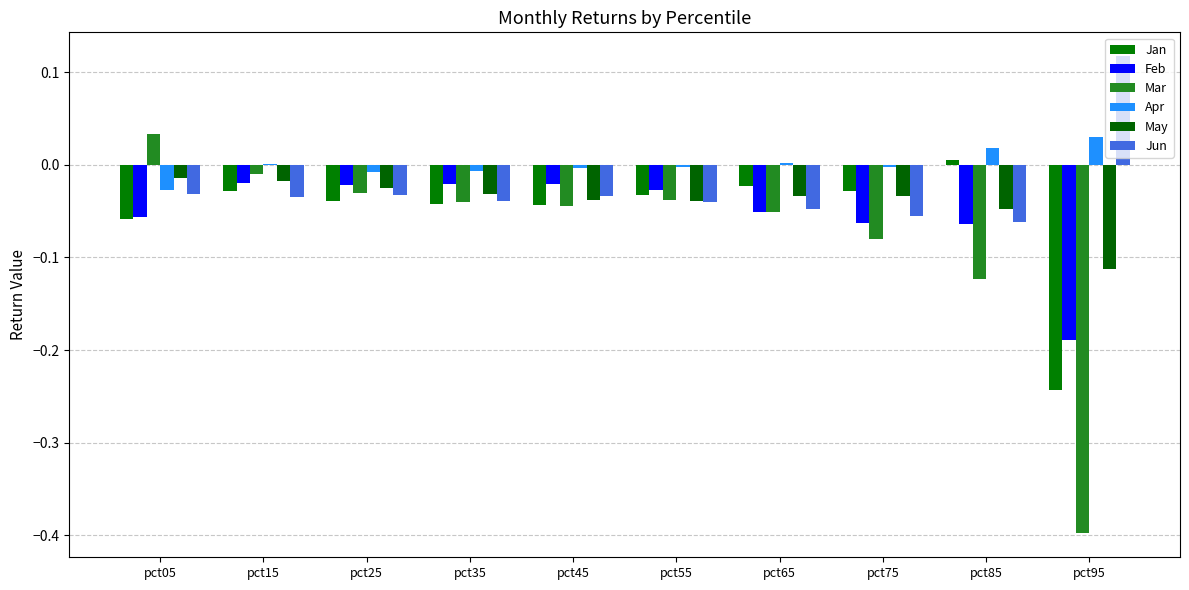

What is the greatest value displayed?

0.1